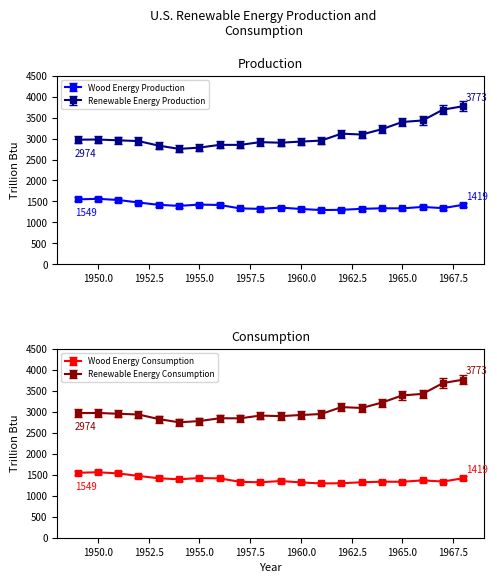

What is the minimum value for Wood Energy Production?

1294.8